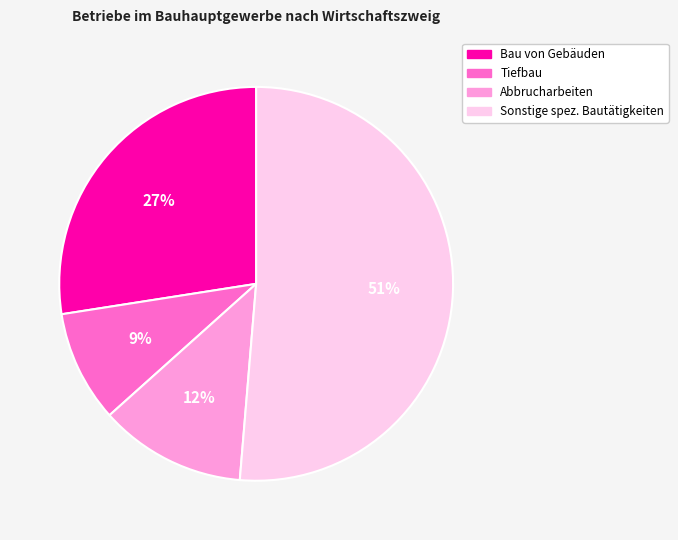

How many slices are in this pie chart?

4